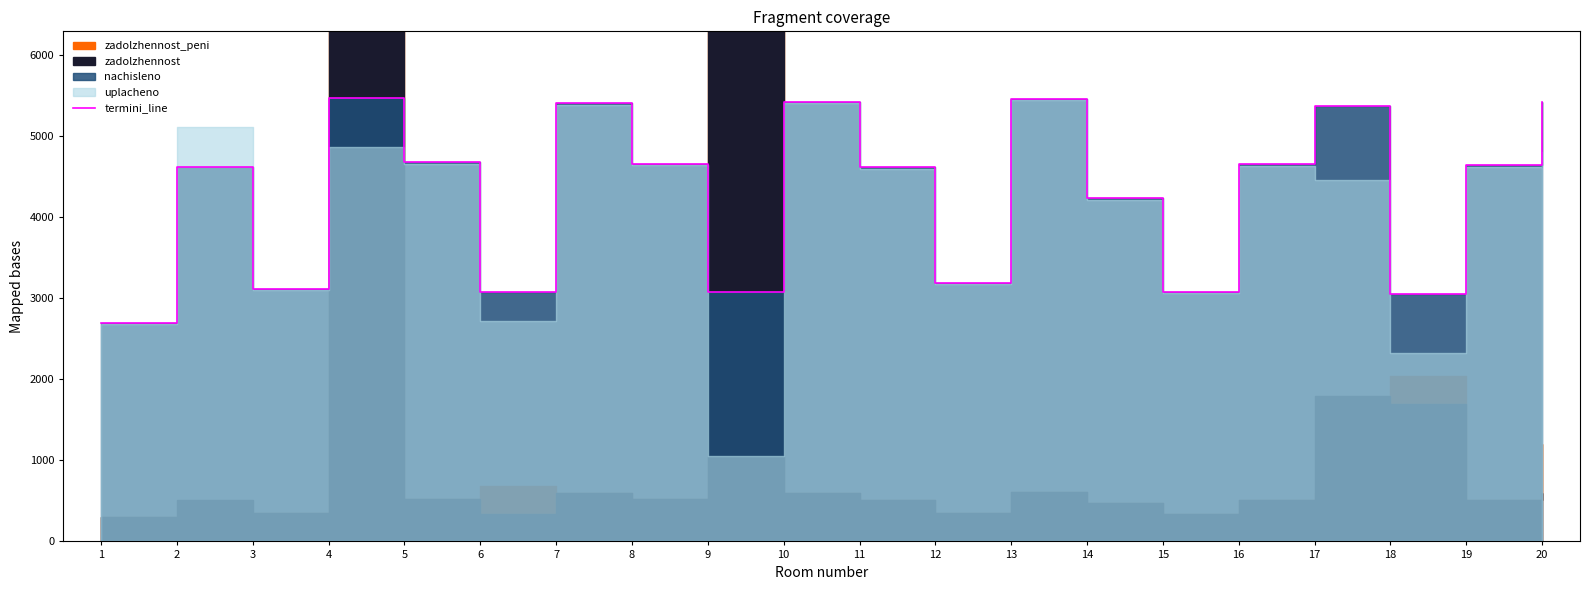

Where does the data first go above 4644?

4